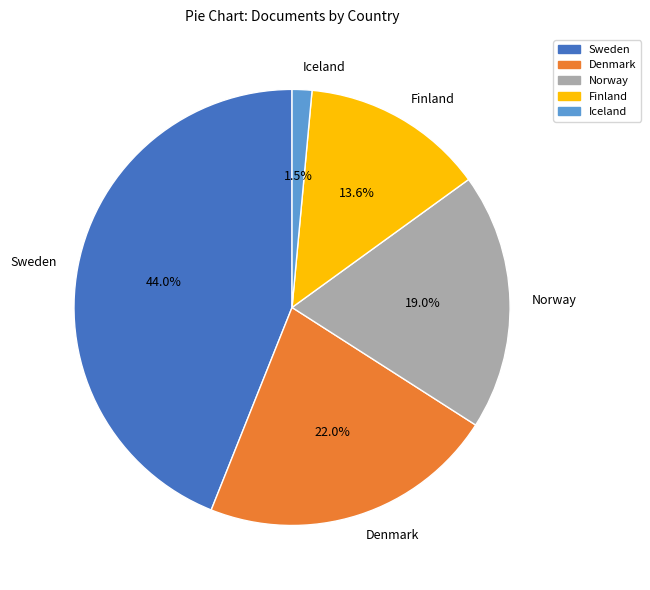

To the nearest percent, what is the difference between the largest and smallest slice percentages?

42%